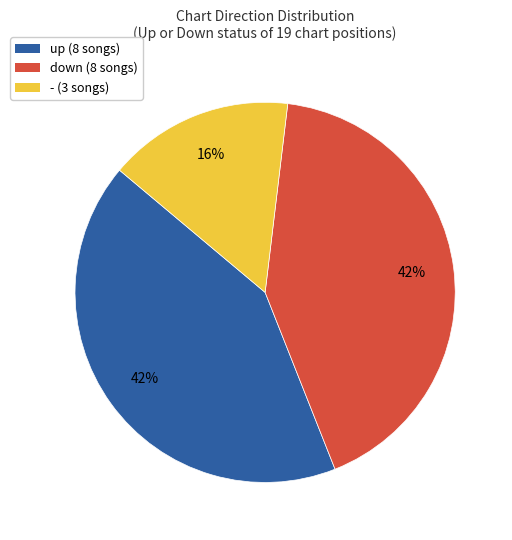

True or false: - accounts for 16% of the total.

True